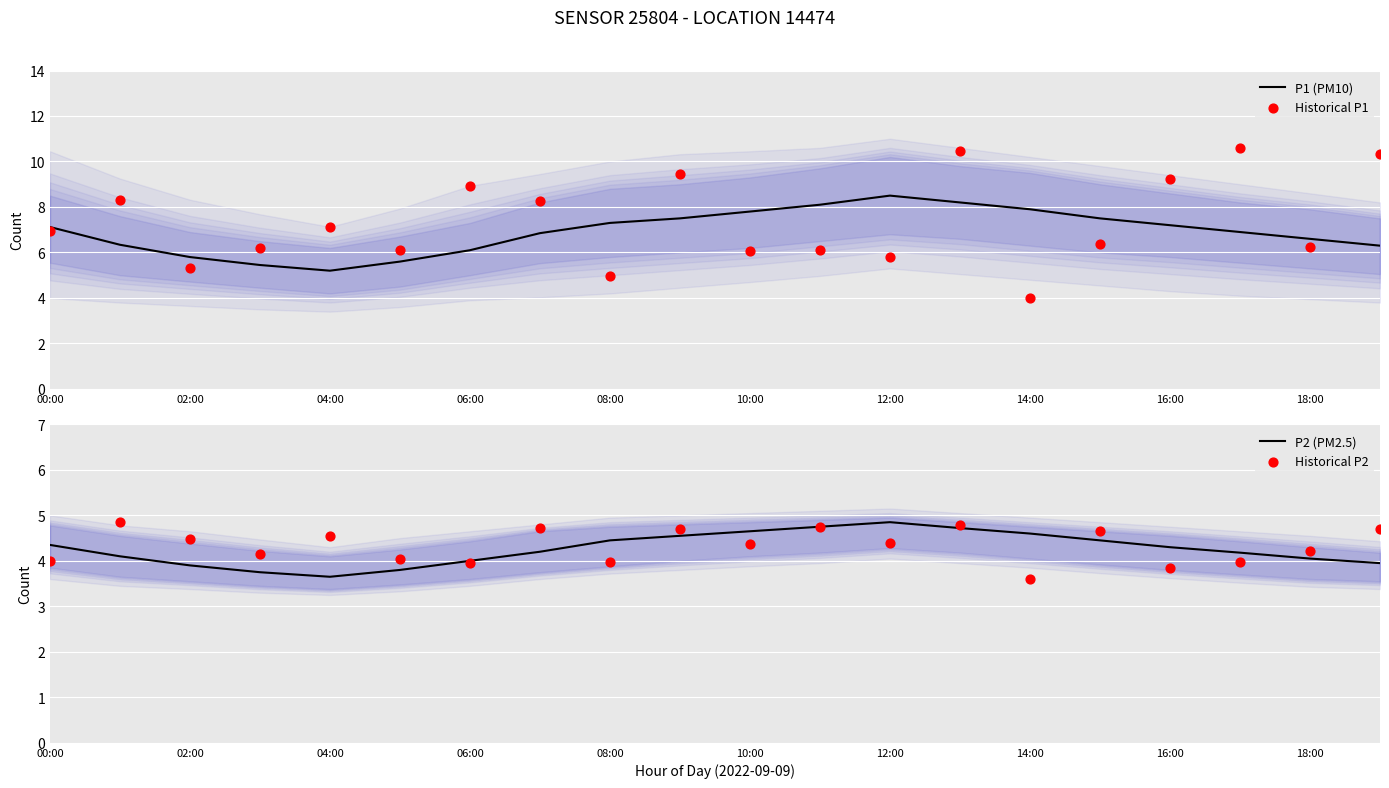

What are all the series names shown in the legend?

P1 (PM10), Historical P1, P2 (PM2.5), Historical P2